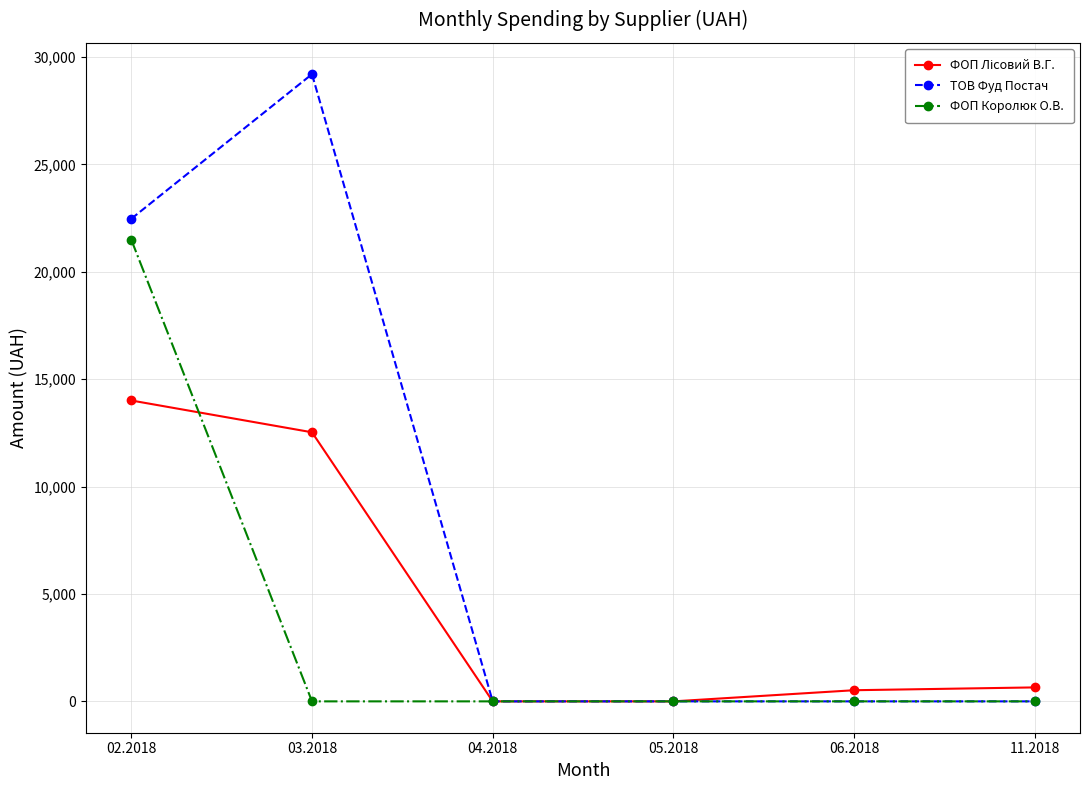

What position from the left is 11.2018?

6